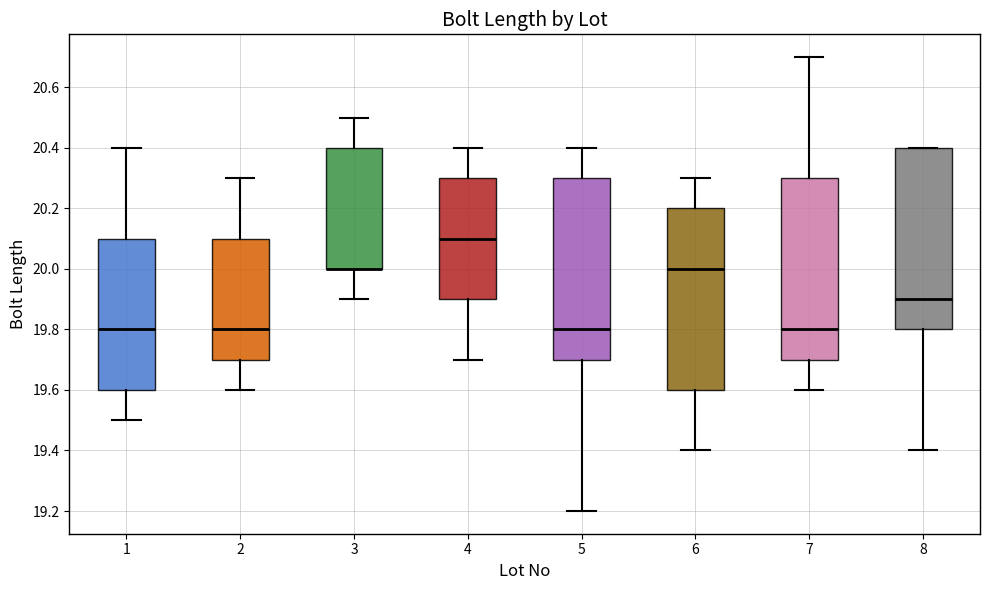

Reading left to right, transcribe this box plot: for each box, give where its median line is, the range the box spans, and where its two whiskers end, as read against the y-axis. The values are not printed on the chart, so give them approximately, as read against the axis.

1: median 19.8, box 19.6 to 20.1, whiskers 19.5 to 20.4
2: median 19.8, box 19.7 to 20.1, whiskers 19.6 to 20.3
3: median 20.0 (drawn on the box's lower edge), box 20.0 to 20.4, whiskers 19.9 to 20.5
4: median 20.1, box 19.9 to 20.3, whiskers 19.7 to 20.4
5: median 19.8, box 19.7 to 20.3, whiskers 19.2 to 20.4
6: median 20.0, box 19.6 to 20.2, whiskers 19.4 to 20.3
7: median 19.8, box 19.7 to 20.3, whiskers 19.6 to 20.7
8: median 19.9, box 19.8 to 20.4, whiskers 19.4 to 20.4